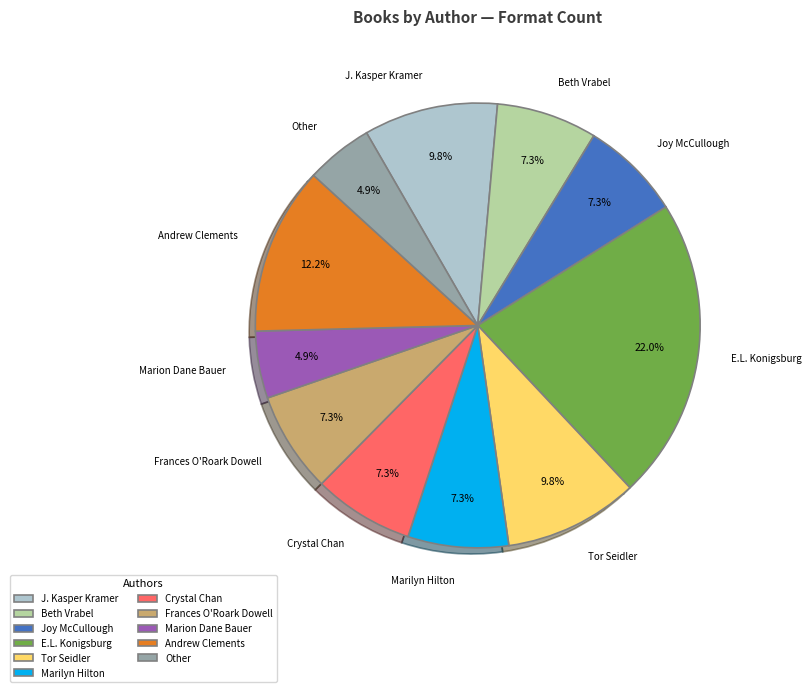

Which category has the biggest portion of the pie?

E.L. Konigsburg